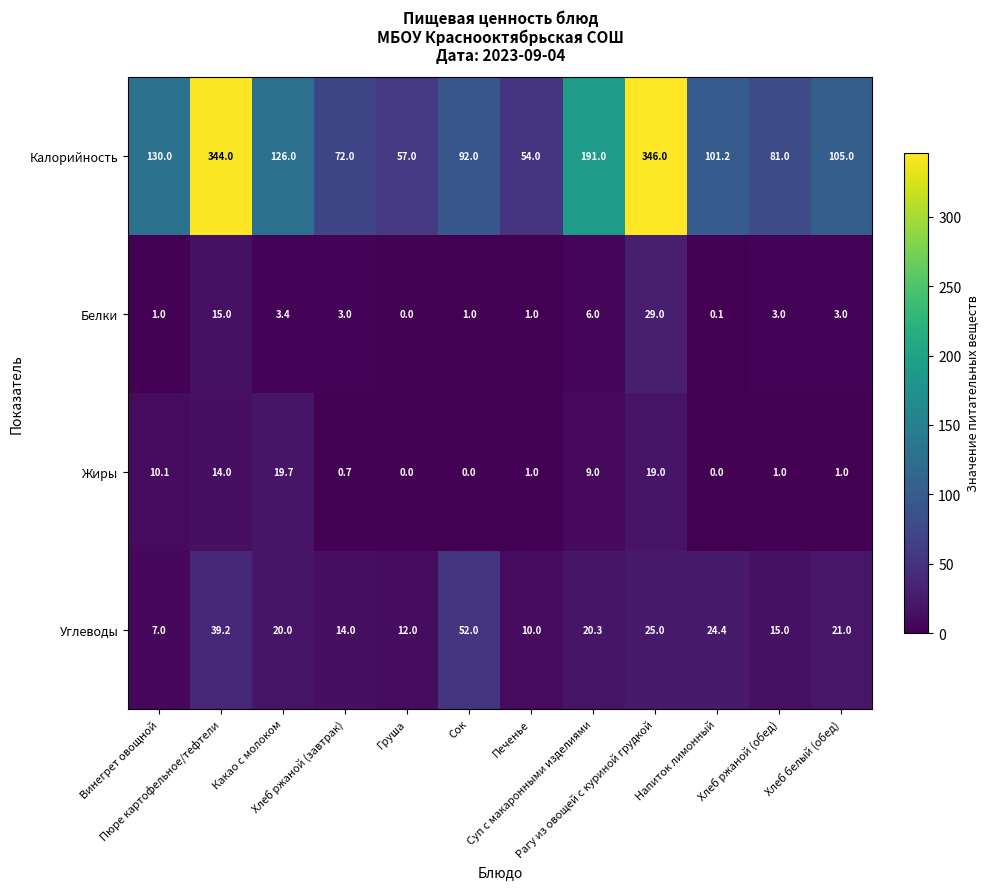

How many distinct data groups are displayed?

4